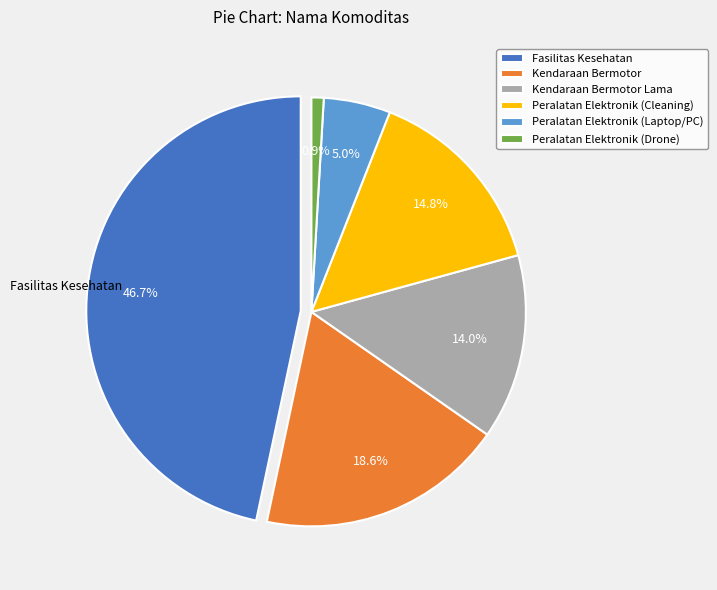

How many slices are in this pie chart?

6